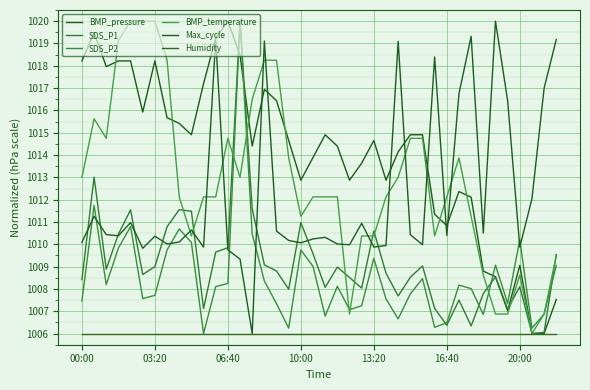

Does the chart display data point markers on the line(s)?

No